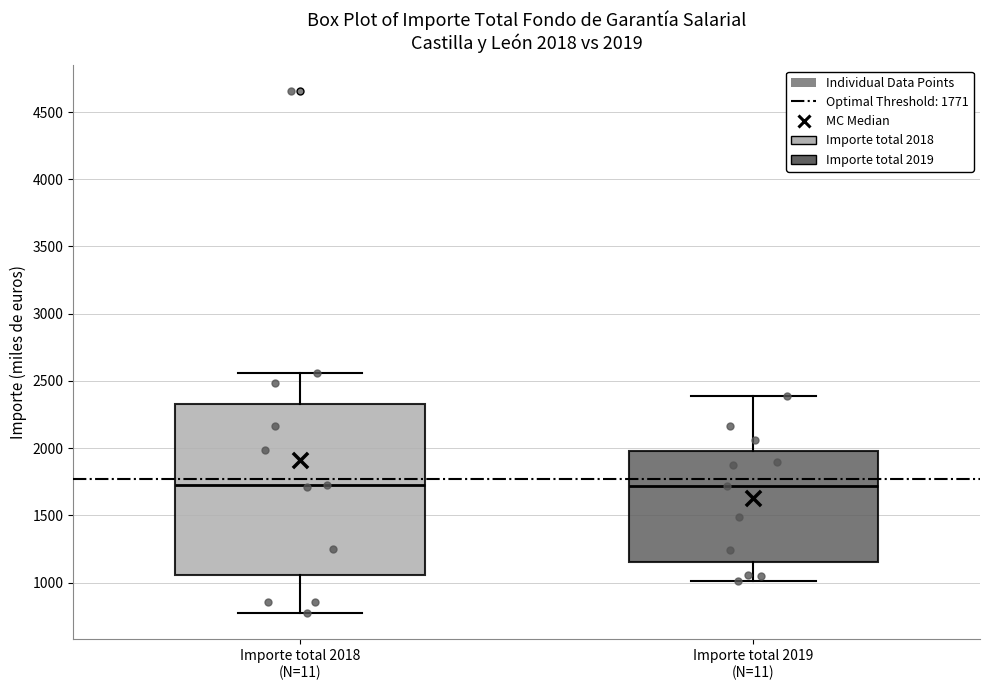

Which box is the tallest, from its lower edge to its upper edge?

Importe total 2018 (N=11)